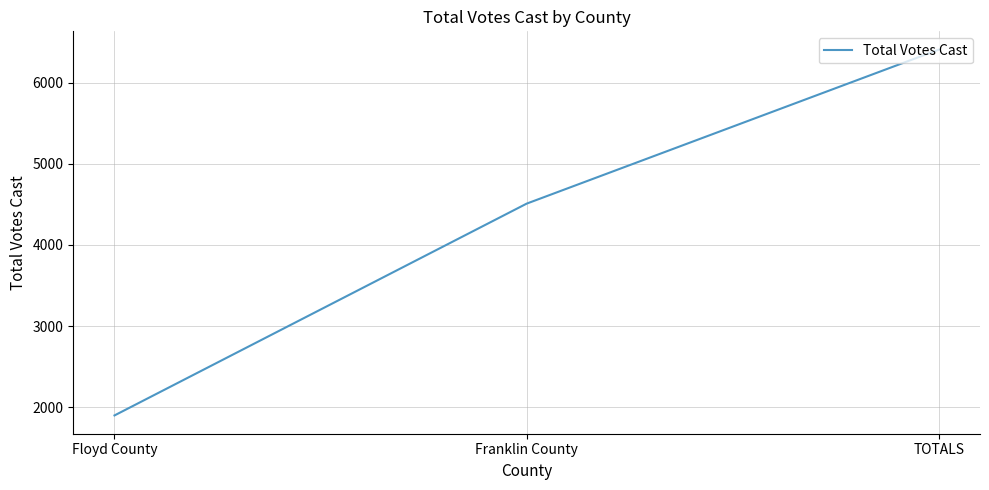

How many values are between 1898 and 6406?

3